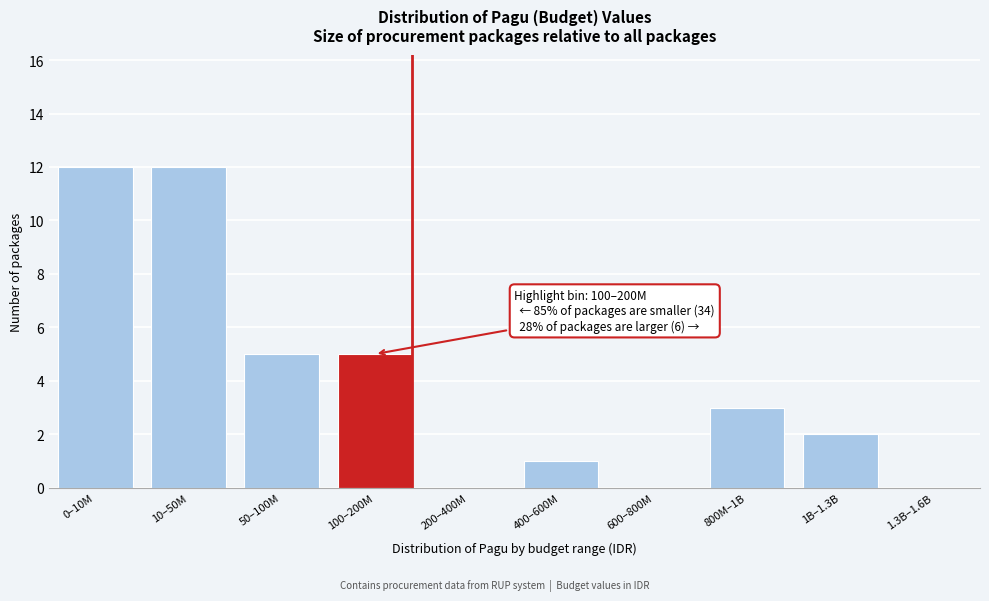

Reading right to left, transcribe all the data shown in this chart.

1.3B–1.6B=0	1B–1.3B=2	800M–1B=3	600–800M=0	400–600M=1	200–400M=0	100–200M=5	50–100M=5	10–50M=12	0–10M=12